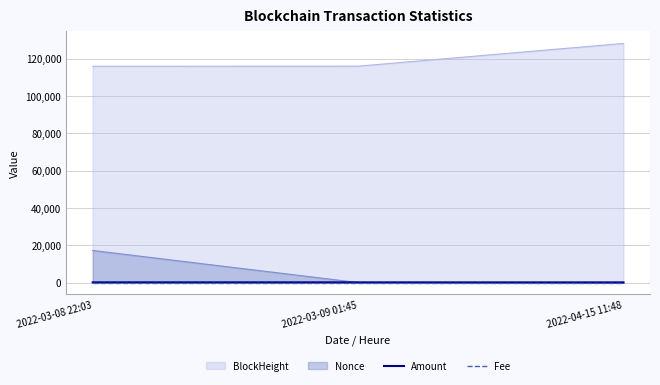

What is the label of the 2nd point from the left?

2022-03-09 01:45